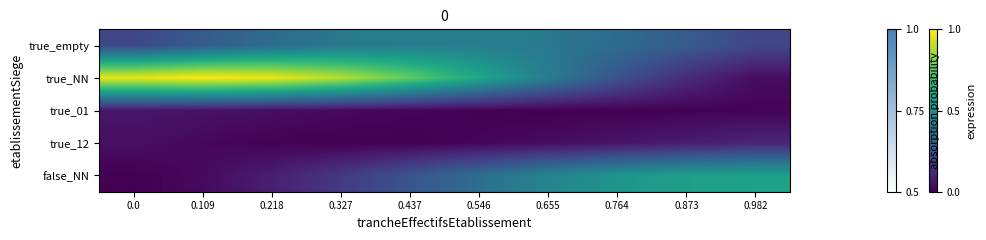

Which series has the largest range (max minus min)?

true_NN